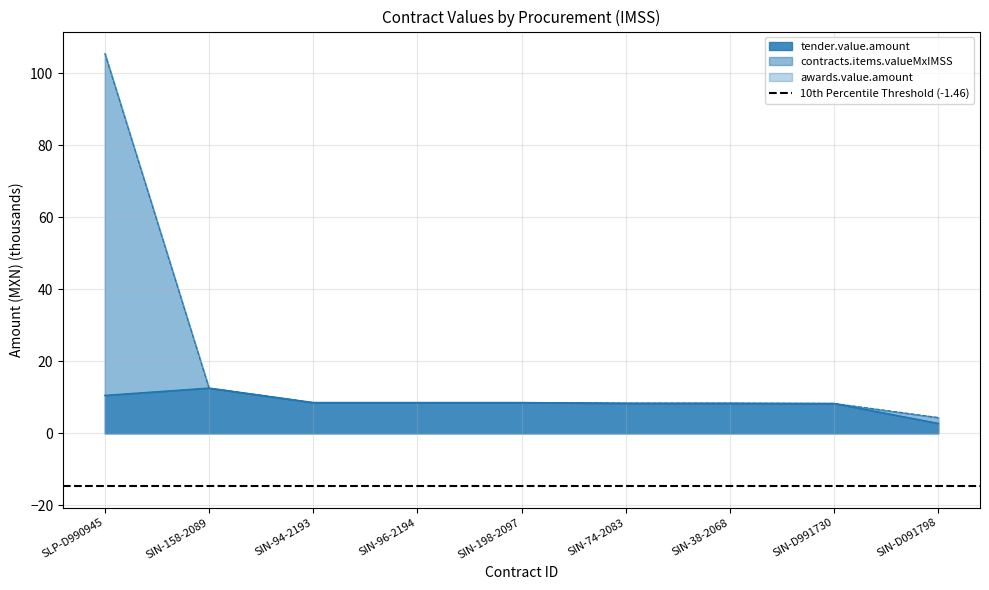

What is the value of the contracts.items.valueMxIMSS point at the 8th from the left?

8.3